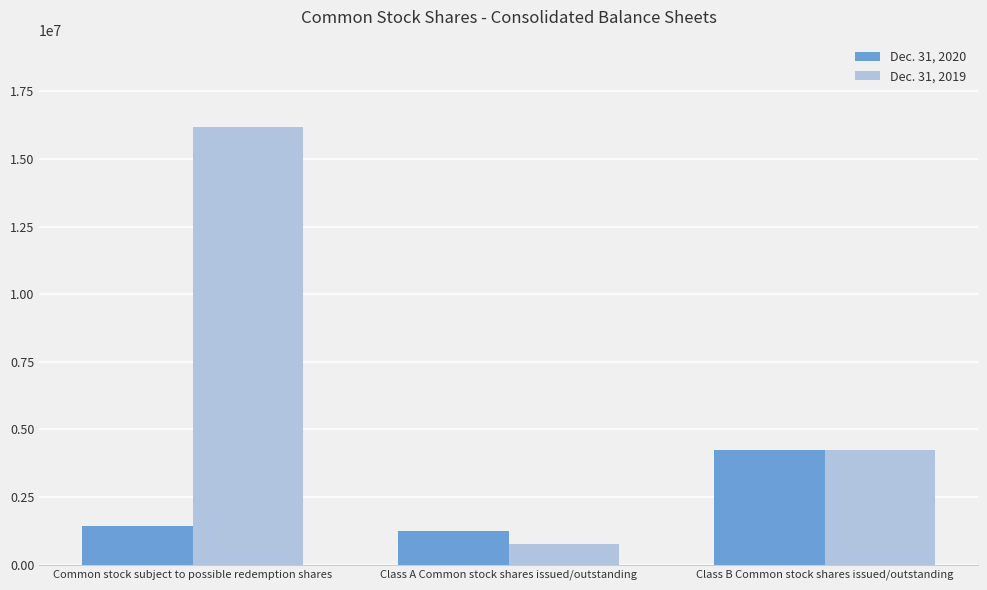

What is the difference between the maximum and minimum values in the Dec. 31, 2019 series?

15426589